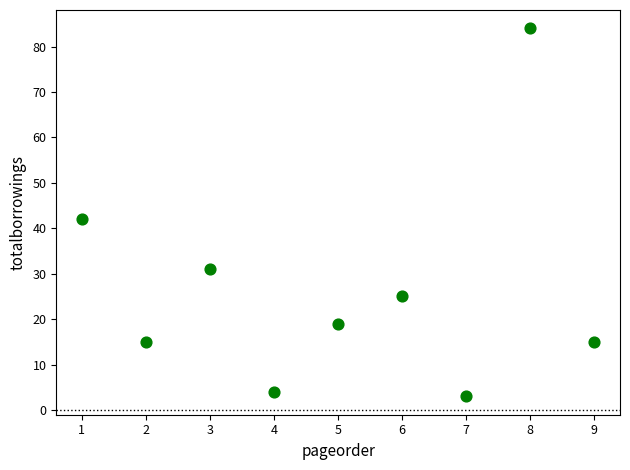

What Y value in the scatter plot is closest to 43?

42